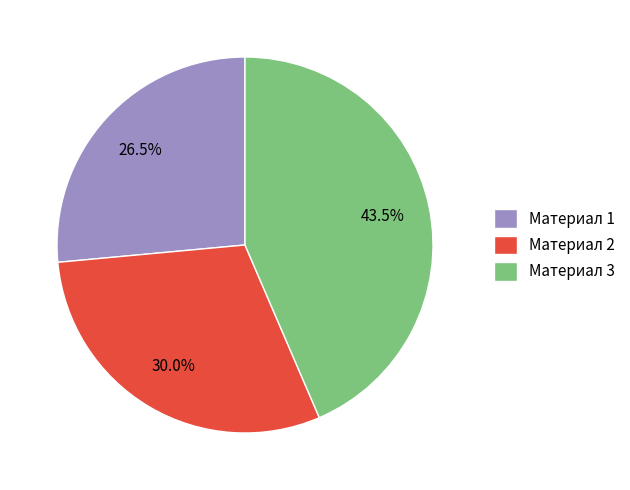

Count the number of slices in the pie.

3